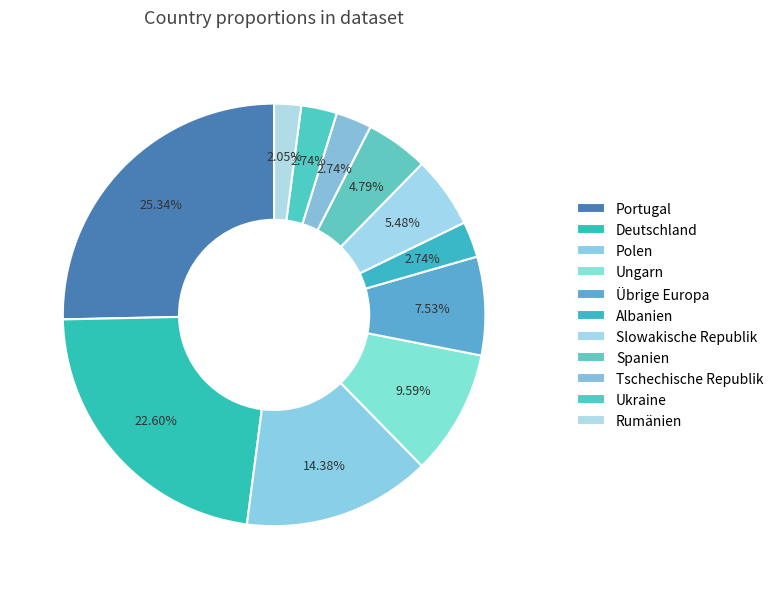

How many segments does this pie chart have?

11